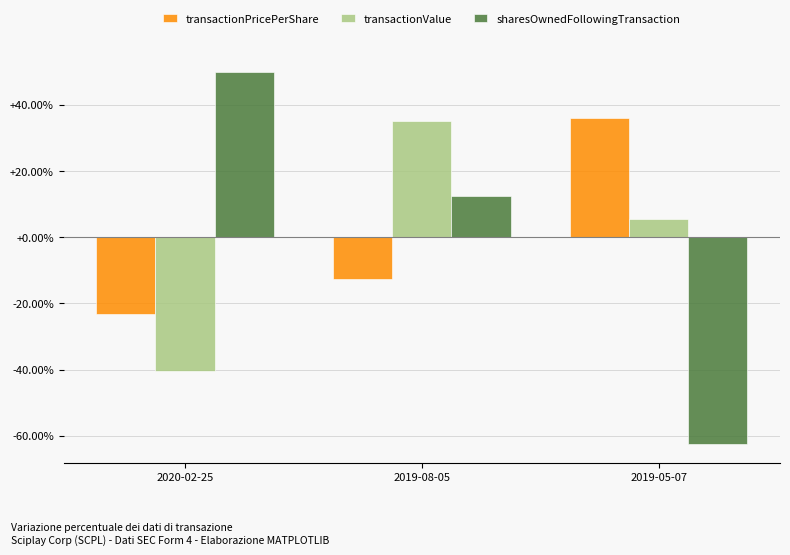

Which series has the largest range (max minus min)?

sharesOwnedFollowingTransaction